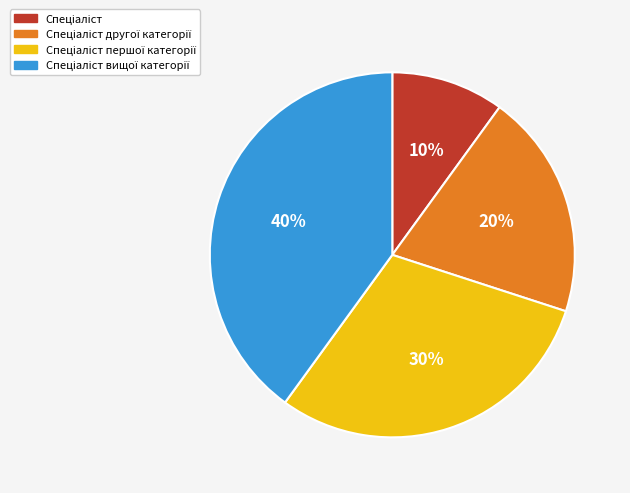

How many segments does this pie chart have?

4